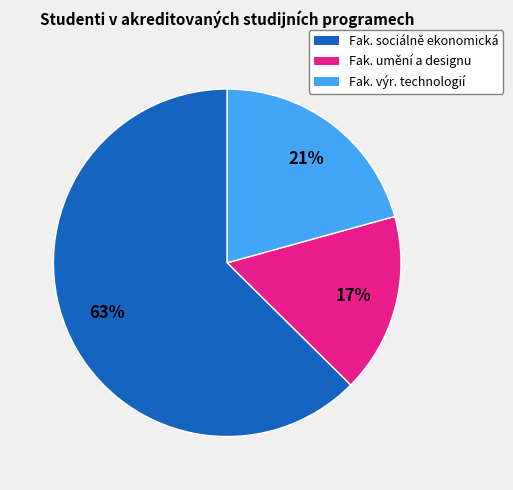

Does any single category account for the majority?

Yes